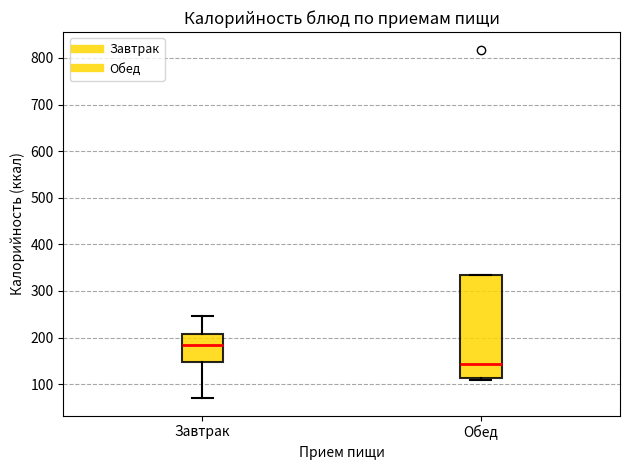

Comparing the boxes themselves (not the whiskers), which one is the tallest?

Обед